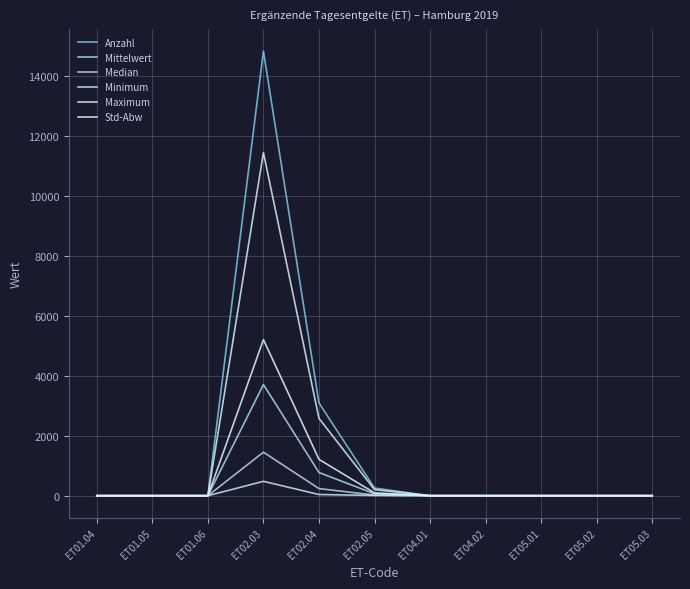

Does the chart display data point markers on the line(s)?

No